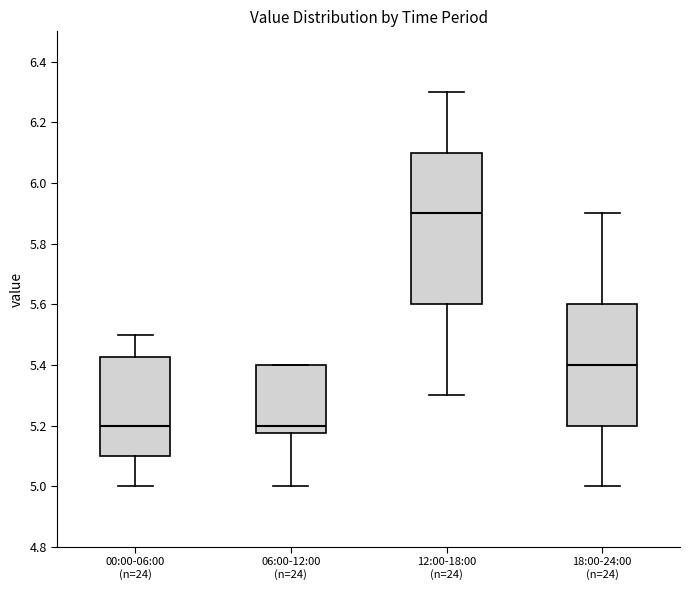

Comparing the boxes themselves (not the whiskers), which one is the tallest?

12:00-18:00 (n=24)